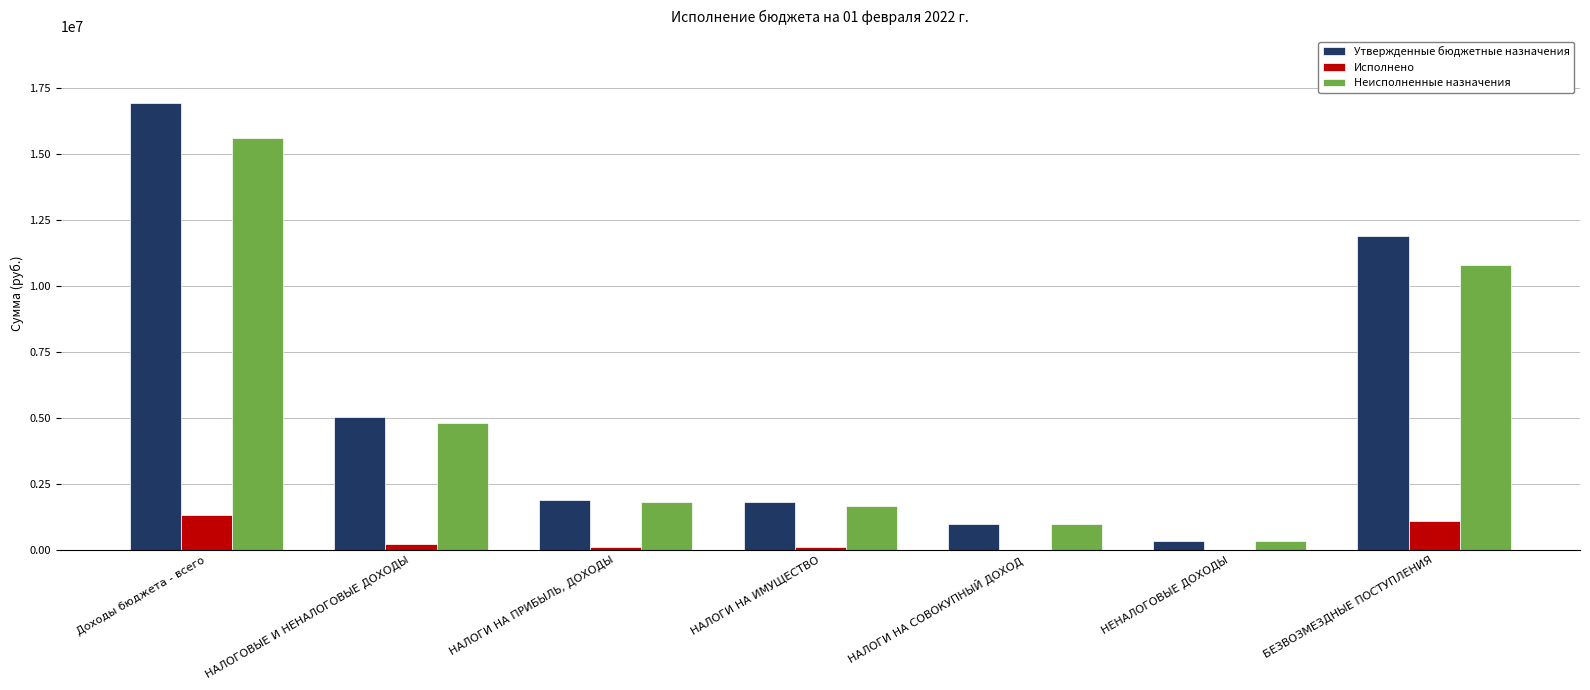

Which category has the highest value across all series?

Доходы бюджета - всего